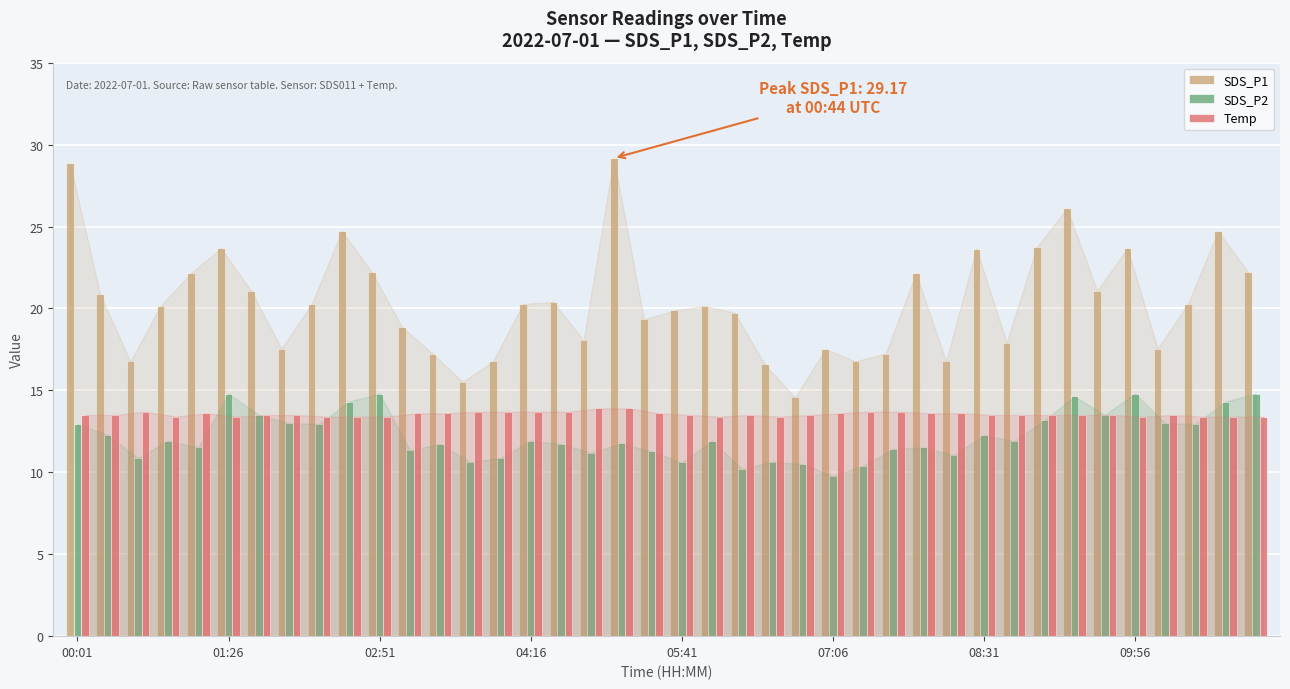

Which series has the widest spread of values?

SDS_P1